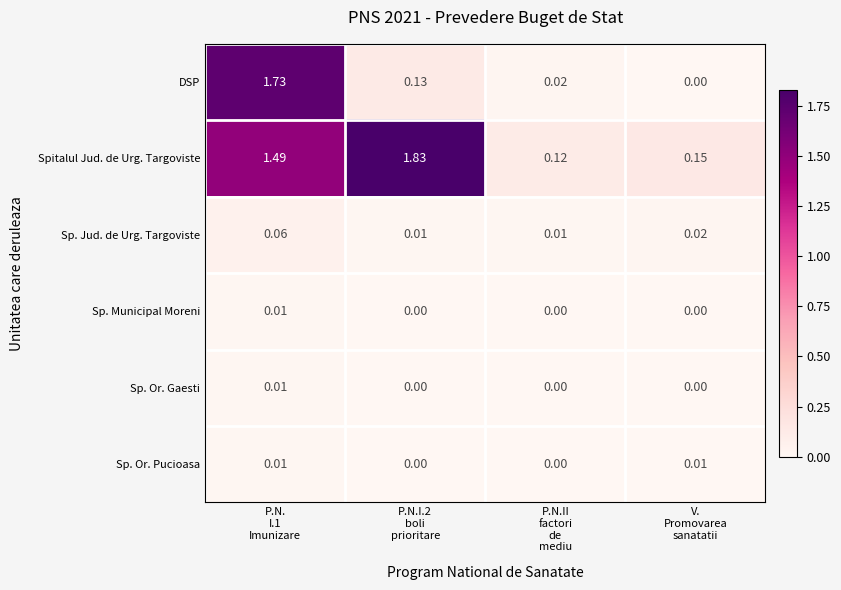

Which series has the largest total across all categories?

Spitalul Jud. de Urg. Targoviste